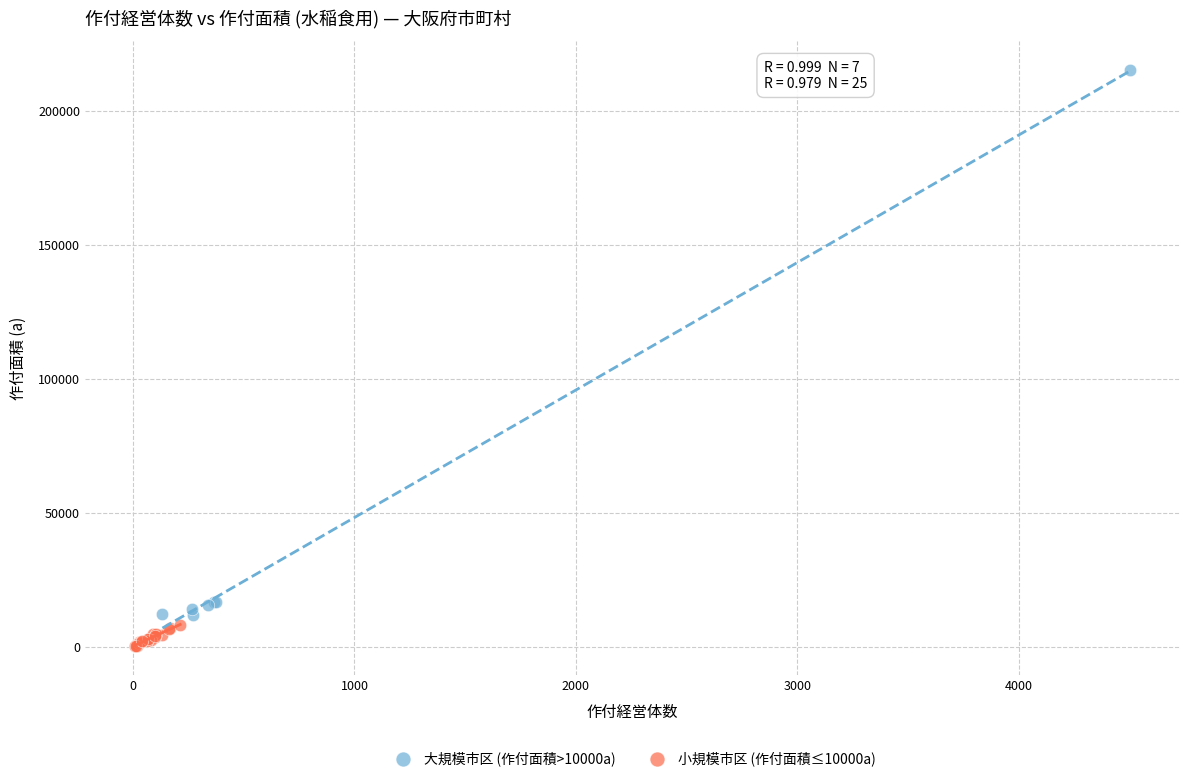

Which series has the largest Y range (max minus min)?

大規模市区 (作付面積>10000a)